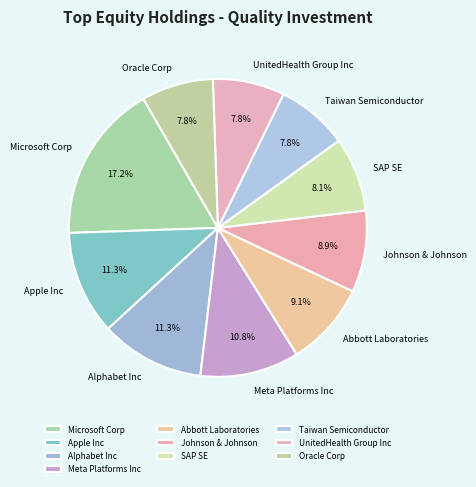

How many slices are in this pie chart?

10